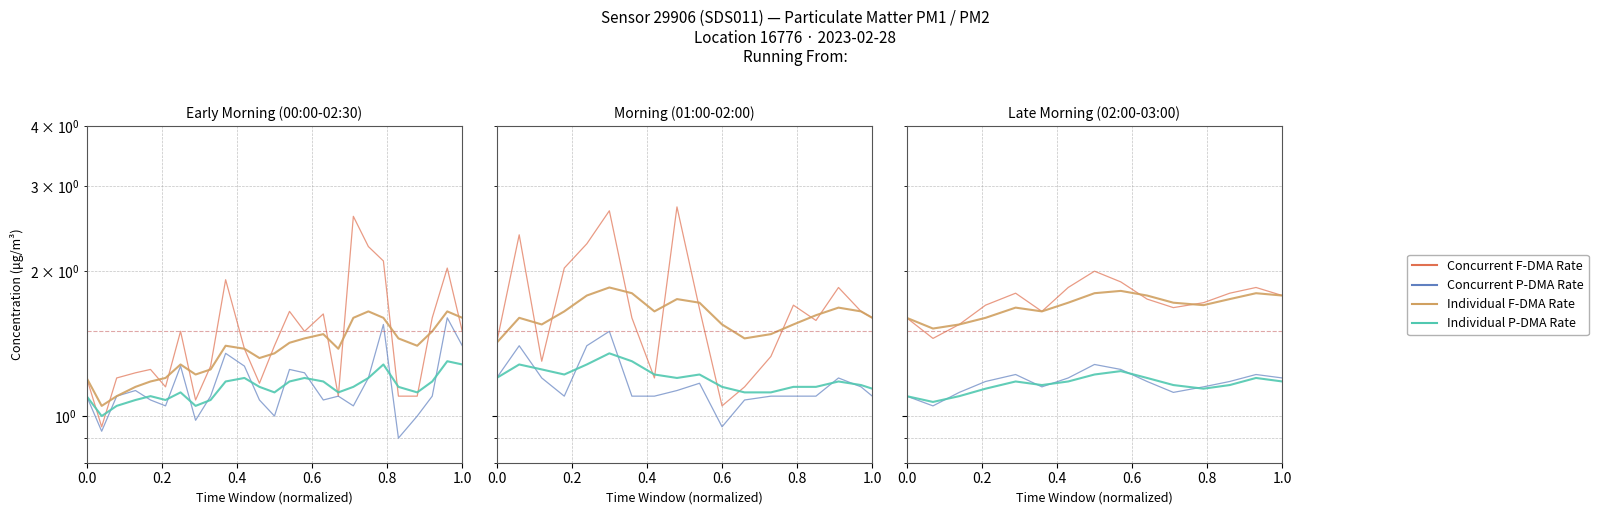

What is the spread (max minus min) of values at 0.2?

0.5